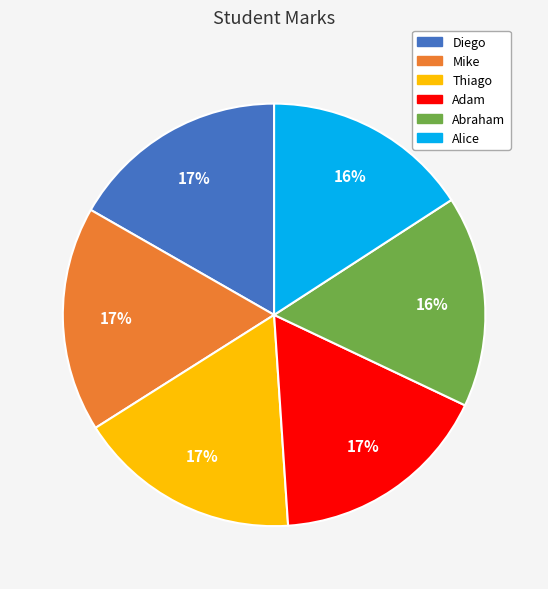

To the nearest percent, what portion does Alice represent?

16%